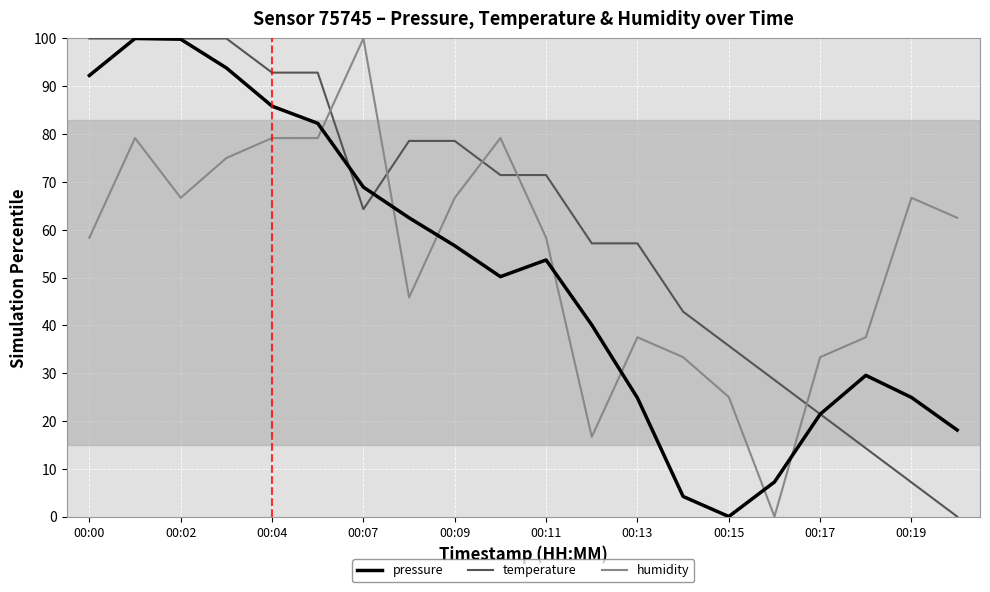

What is the maximum value shown in the chart?

100.0